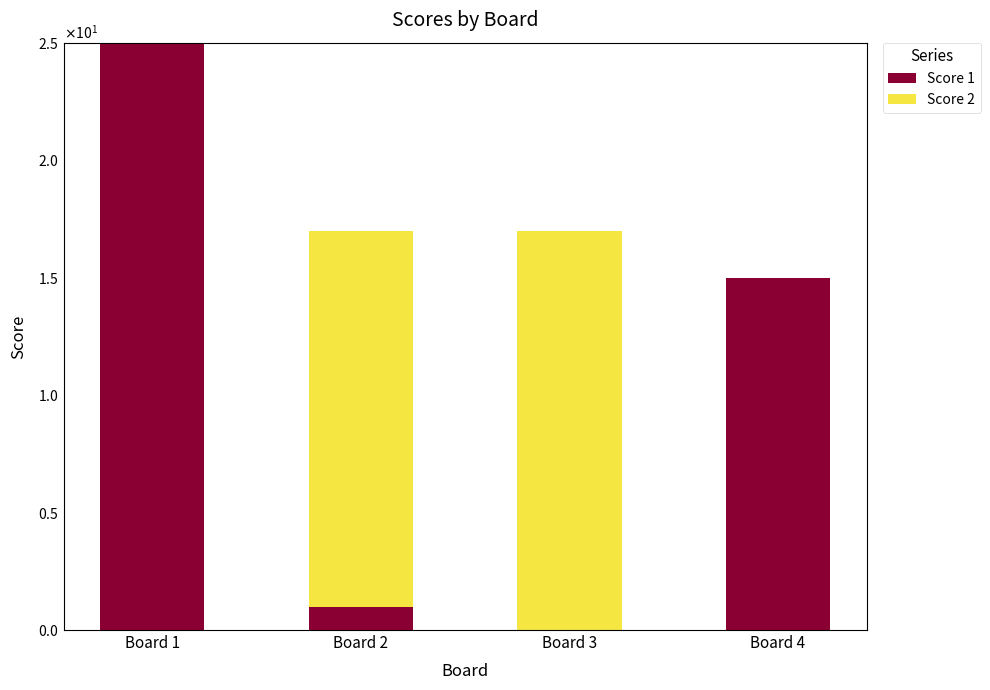

At which label is Score 2 closest to 8?

Board 1